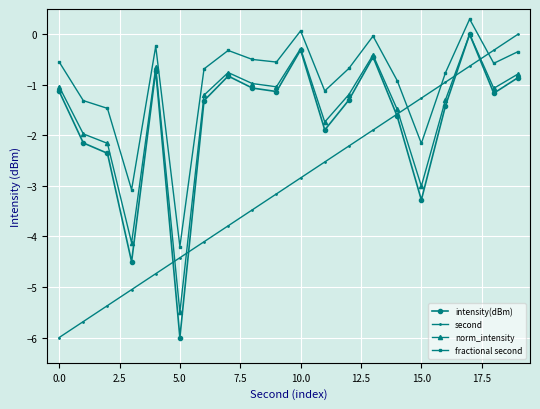

What is the value of the fractional second point at the 6th from the left?

-4.2